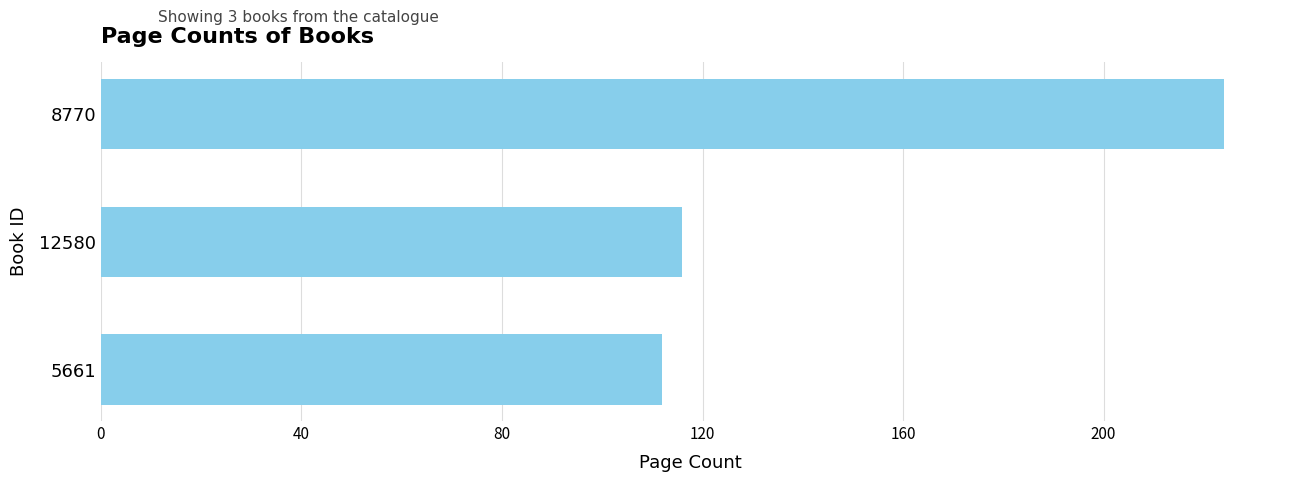

Rank the categories by value from lowest to highest.

5661, 12580, 8770